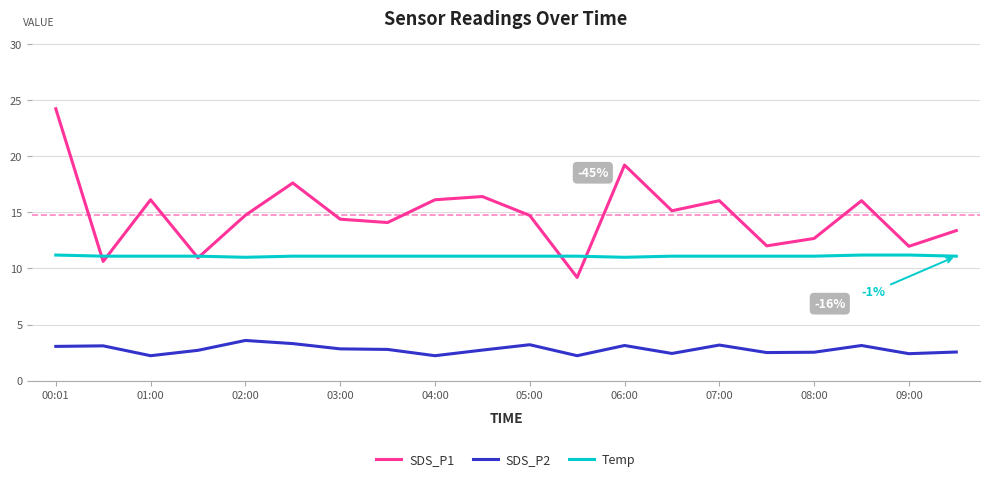

Which series has the largest total across all categories?

SDS_P1